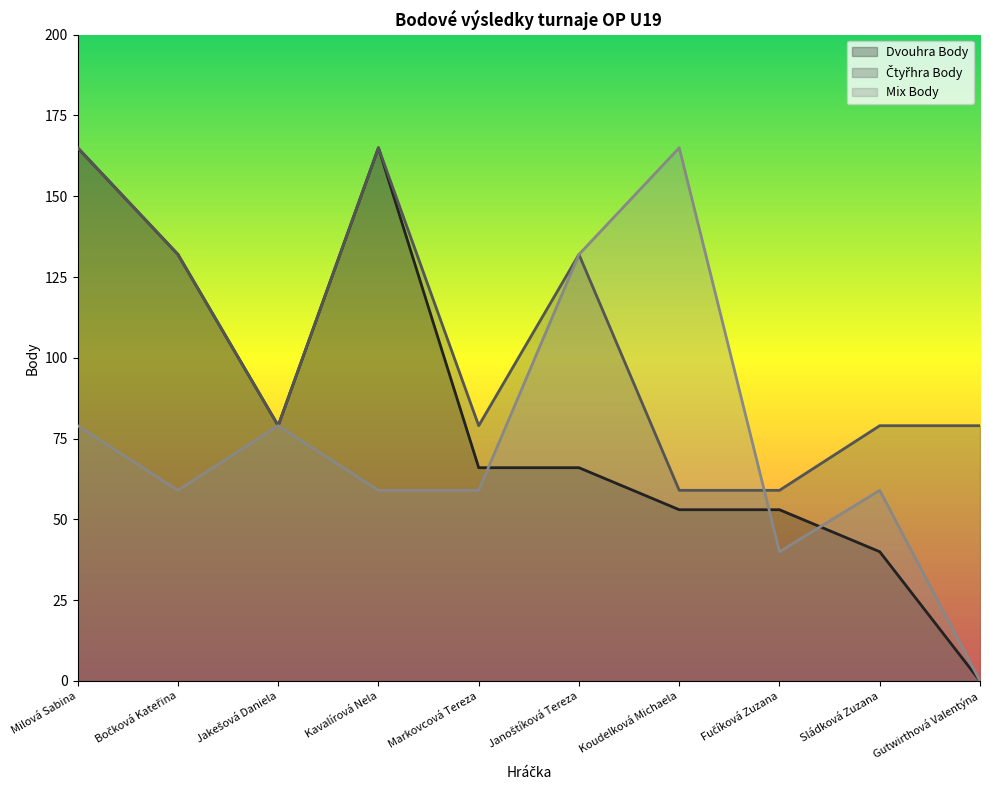

List the labels in order of Mix Body value, largest first.

Koudelková Michaela, Janoštíková Tereza, Milová Sabina, Jakešová Daniela, Bočková Kateřina, Kavalírová Nela, Markovcová Tereza, Sládková Zuzana, Fučíková Zuzana, Gutwirthová Valentýna